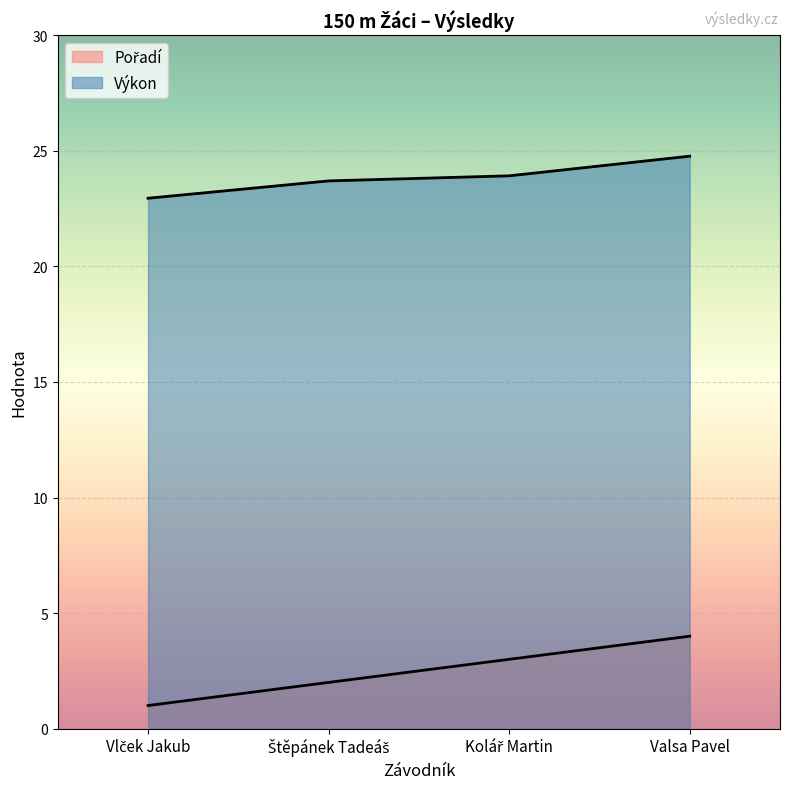

True or false: Pořadí and Výkon intersect in this chart.

False